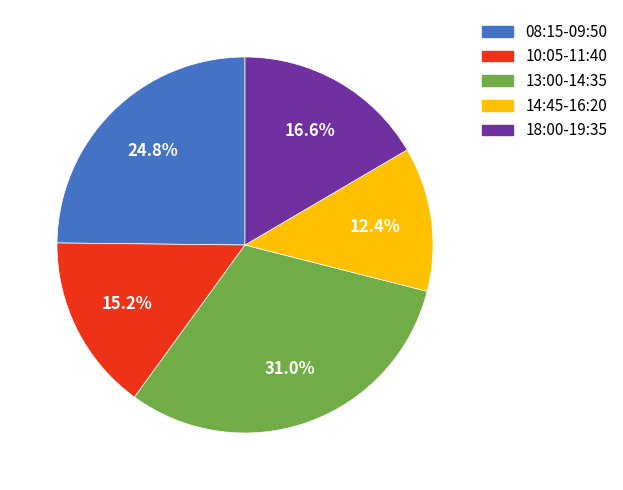

Count the number of slices in the pie.

5